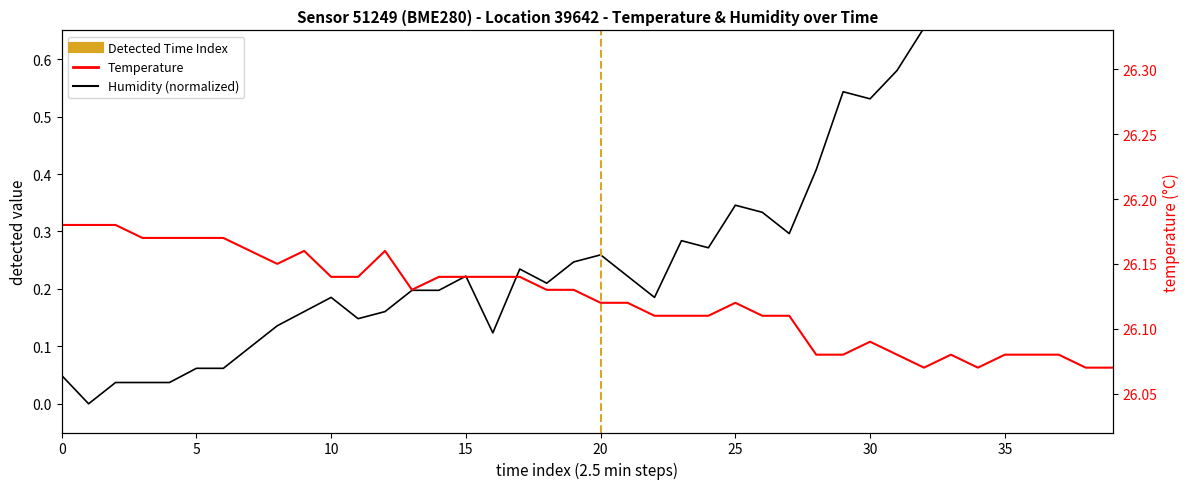

What position from the left is 39?

40